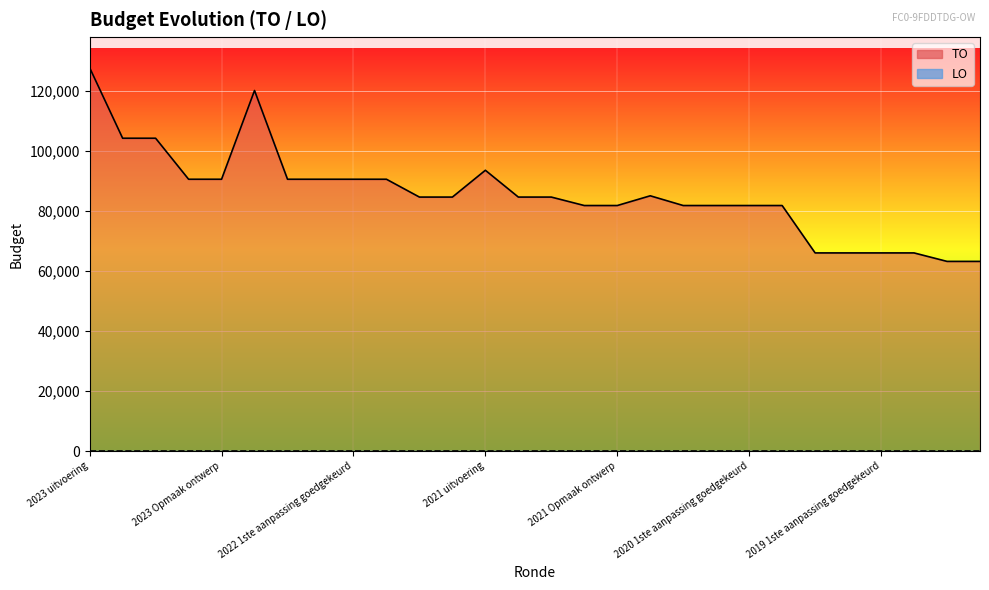

Where is the data nearest to the value 95386?

2021 uitvoering